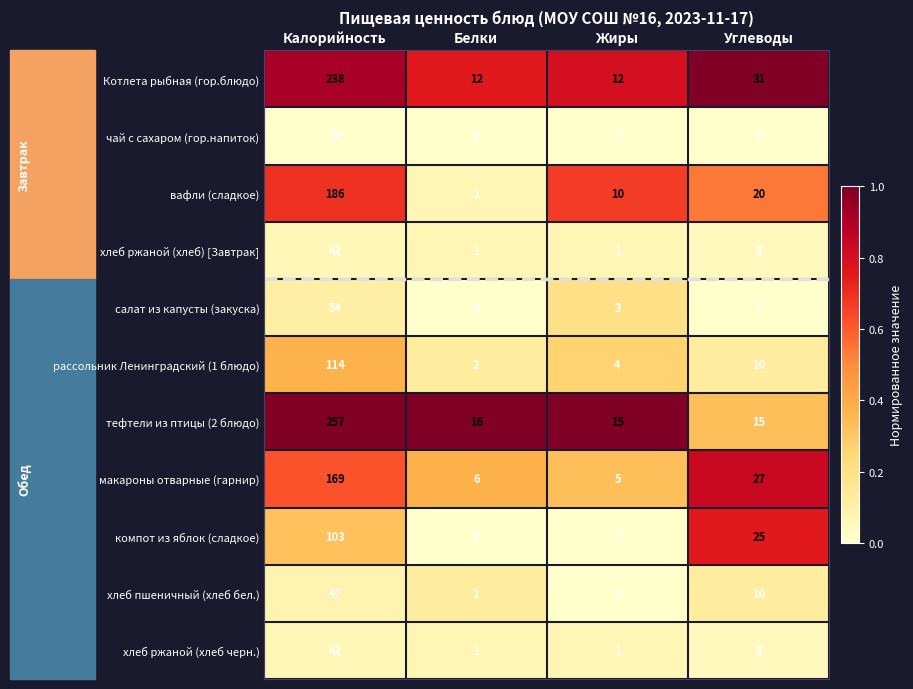

What is the approximate value of тефтели из птицы (2 блюдо) at Белки?

16